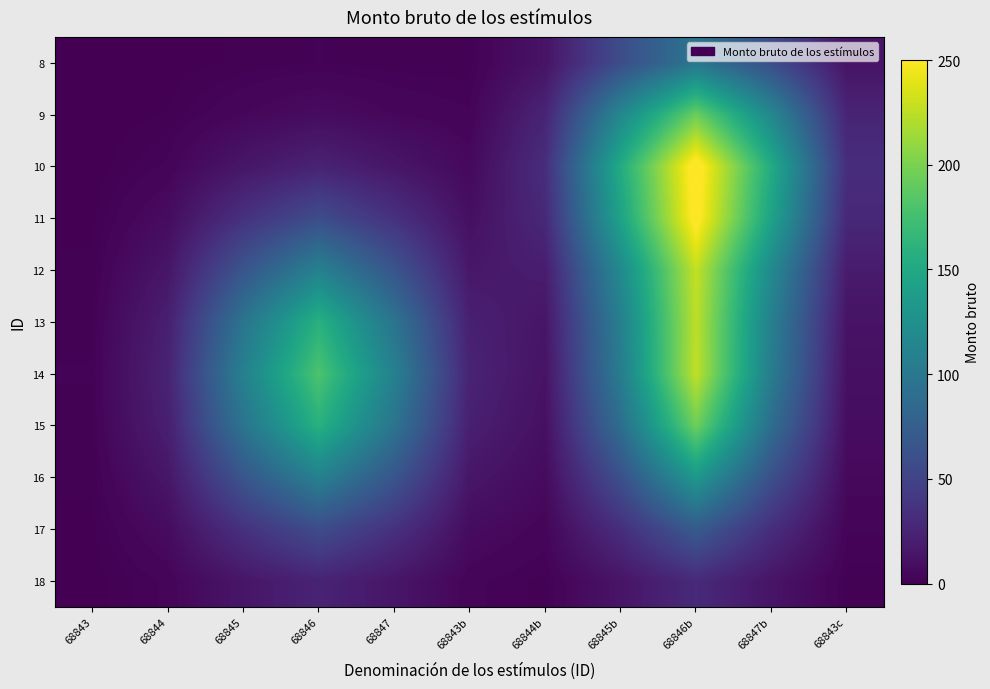

How many categories are shown in the chart?

11